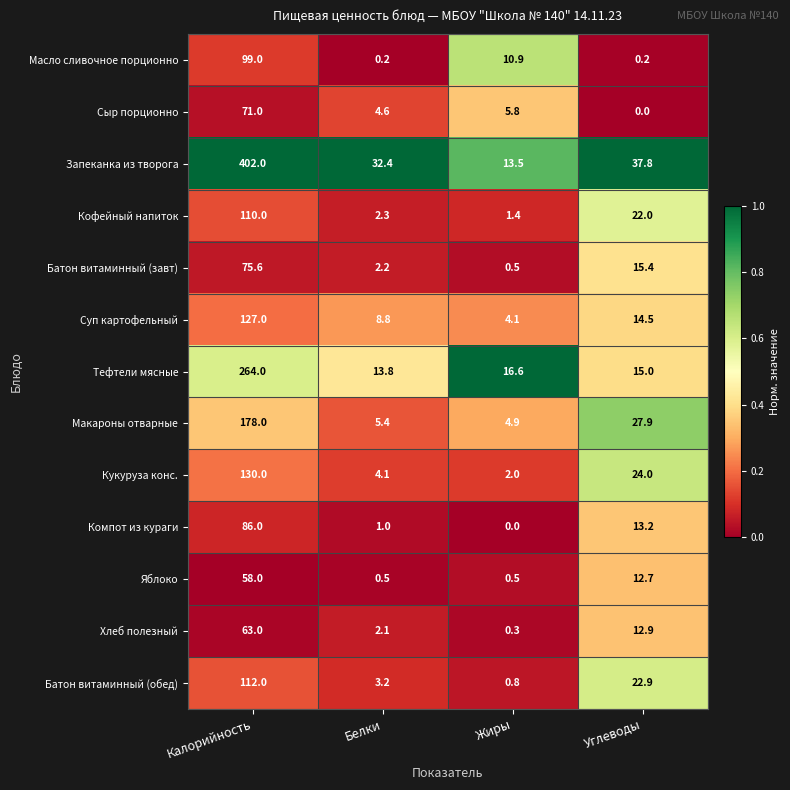

Which series changed the most between Калорийность and Углеводы?

Запеканка из творога